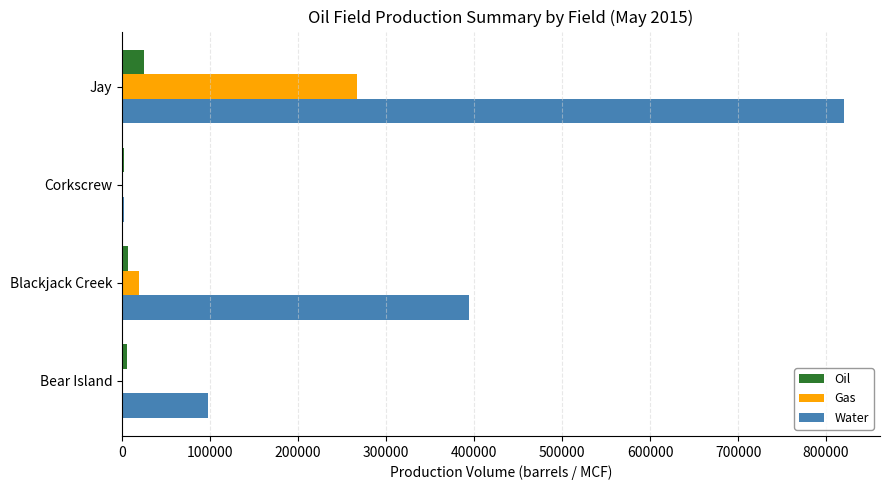

At which label is Gas closest to 133692?

Blackjack Creek